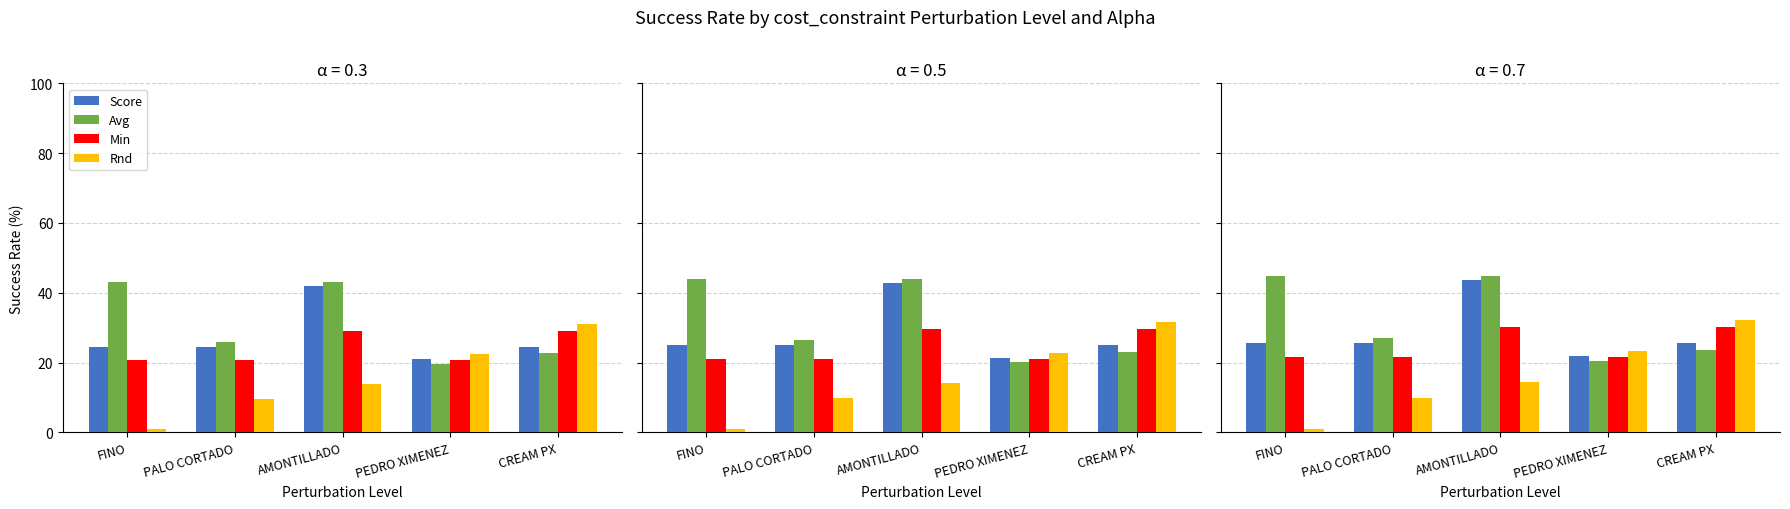

Are the bars horizontal?

No